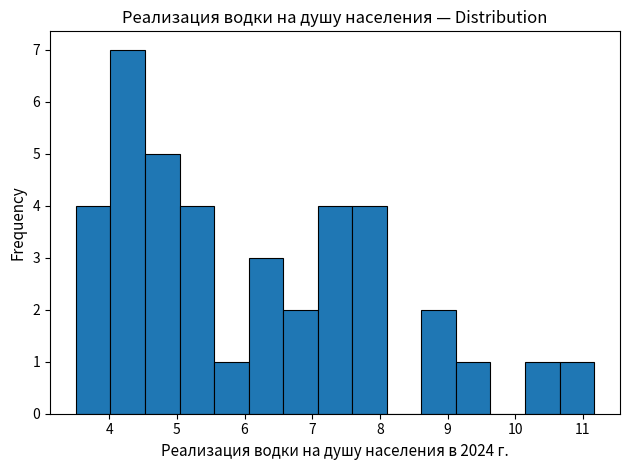

Reading left to right, list every bar in this chart as the range it spans on the x-axis followed by its height. Neither the bar edges nor the heights are printed on the chart, so give them approximately, as read against the axes.

3.5 to 4.0: 4
4.0 to 4.5: 7
4.5 to 5.0: 5
5.0 to 5.5: 4
5.5 to 6.1: 1
6.1 to 6.6: 3
6.6 to 7.1: 2
7.1 to 7.6: 4
7.6 to 8.1: 4
8.1 to 8.6: 0
8.6 to 9.1: 2
9.1 to 9.6: 1
9.6 to 10.1: 0
10.1 to 10.7: 1
10.7 to 11.2: 1